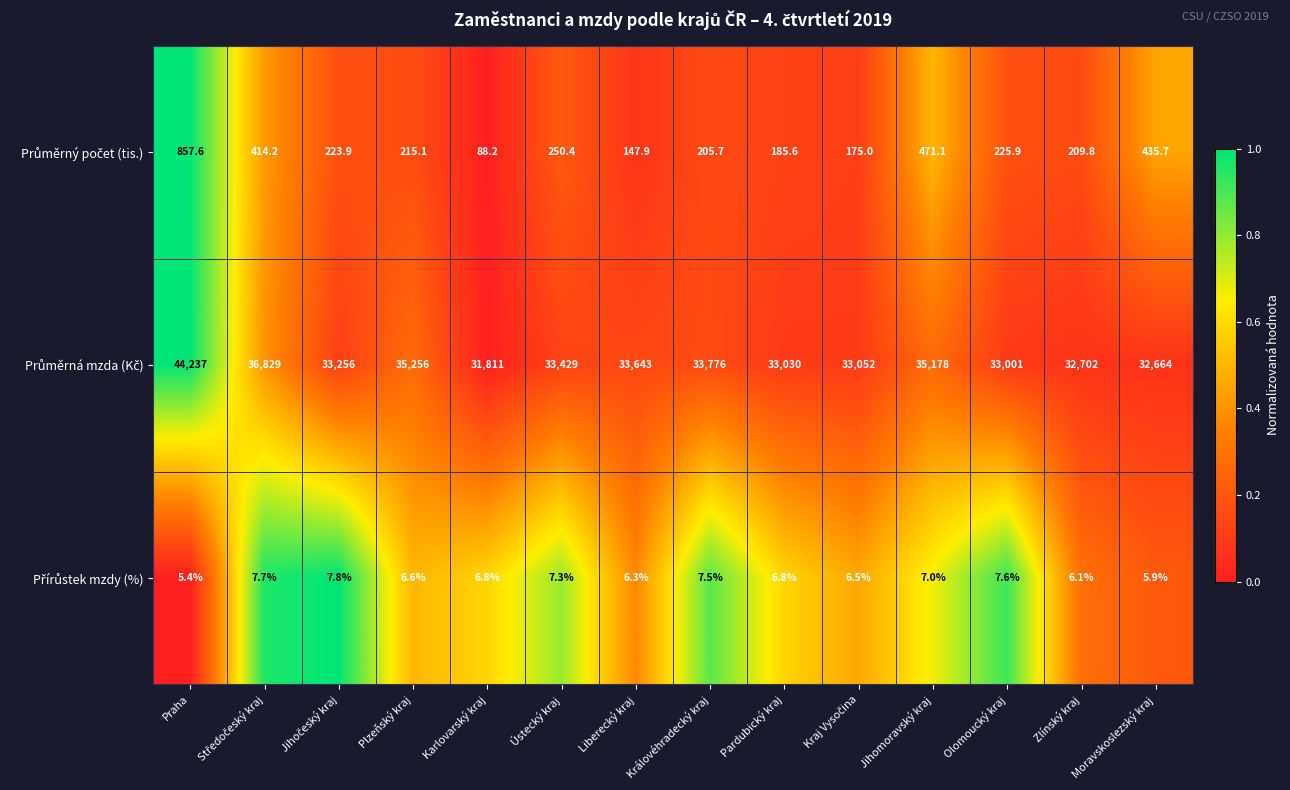

What is the total value across all series at Praha?

45100.0